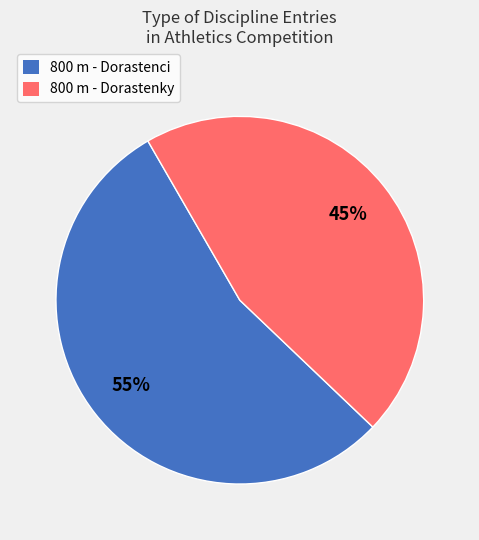

What percentage is the 800 m - Dorastenci slice, to the nearest percent?

55%